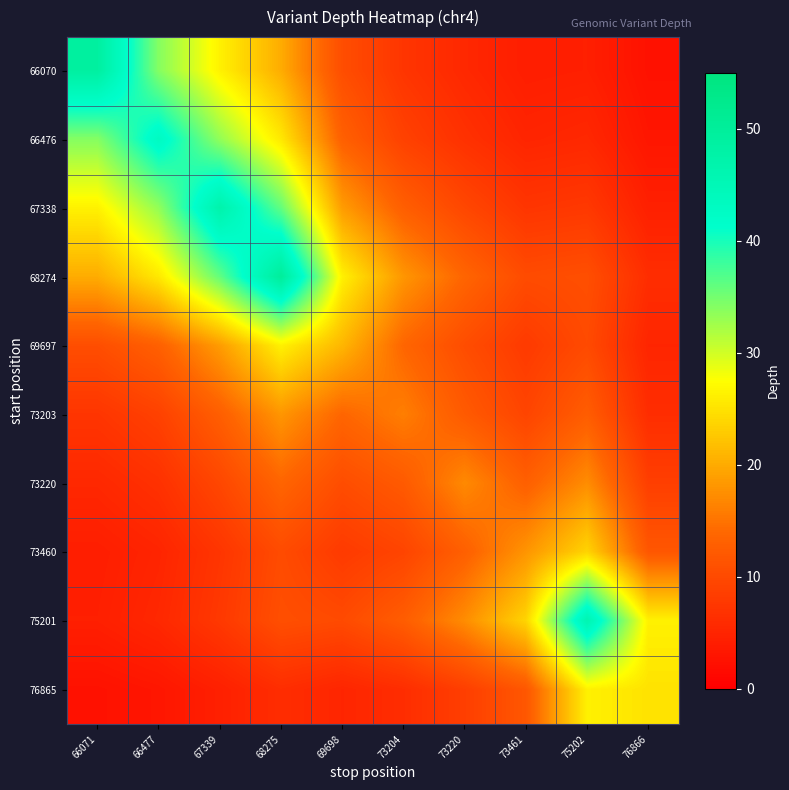

Which series has the largest total across all categories?

68274